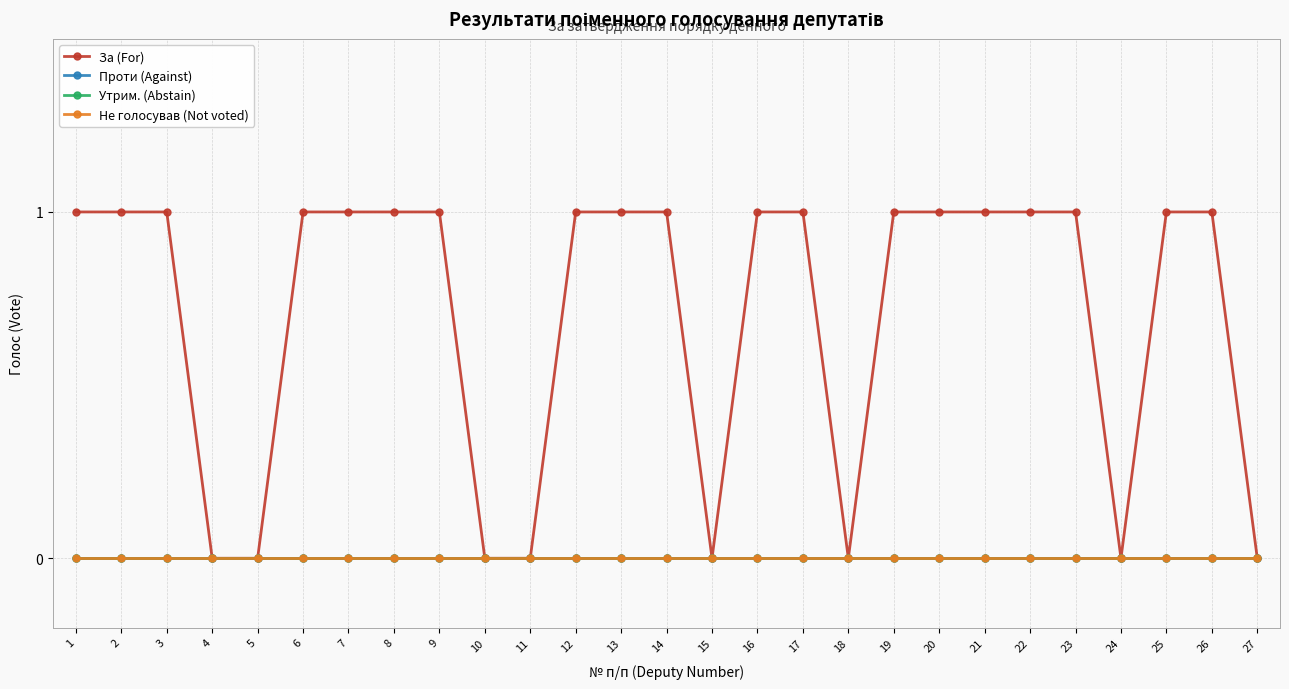

List the labels in order of За (For) value, smallest first.

4, 5, 10, 11, 15, 18, 24, 27, 1, 2, 3, 6, 7, 8, 9, 12, 13, 14, 16, 17, 19, 20, 21, 22, 23, 25, 26